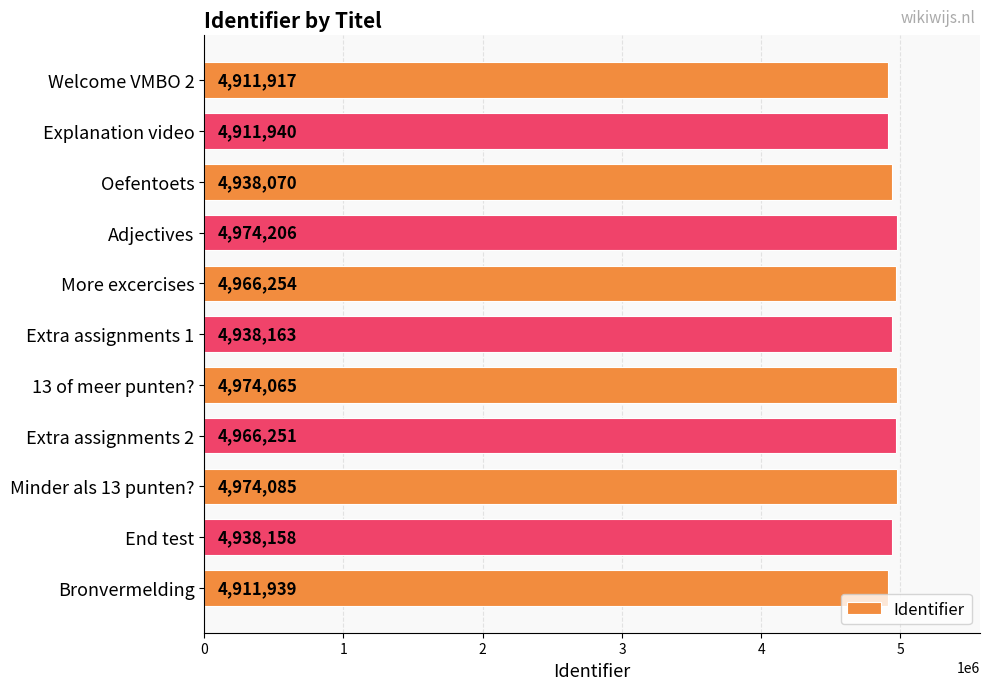

How many values are below 4938163?

5